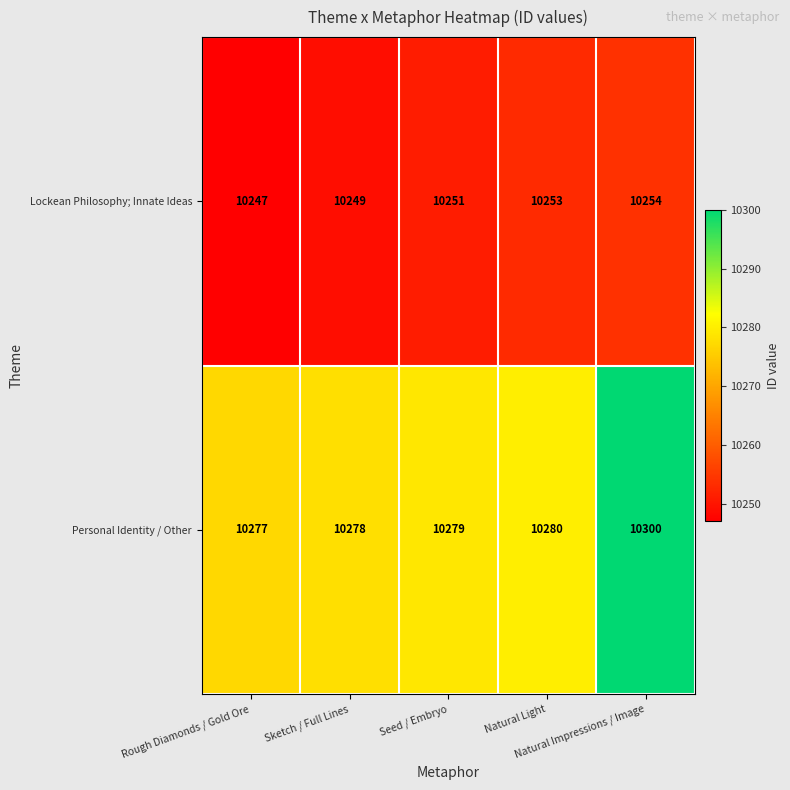

How many Lockean Philosophy; Innate Ideas values are between 10249 and 10253?

3